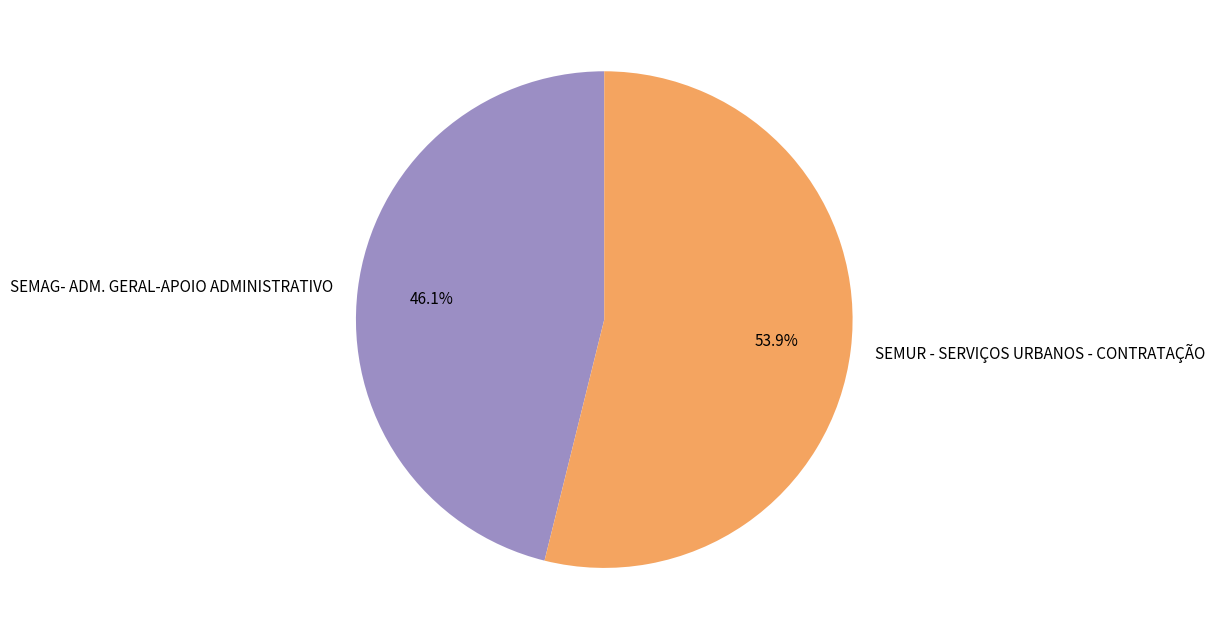

Is the sum of SEMAG- ADM. GERAL-APOIO ADMINISTRATIVO and SEMUR - SERVIÇOS URBANOS - CONTRATAÇÃO greater than half?

Yes